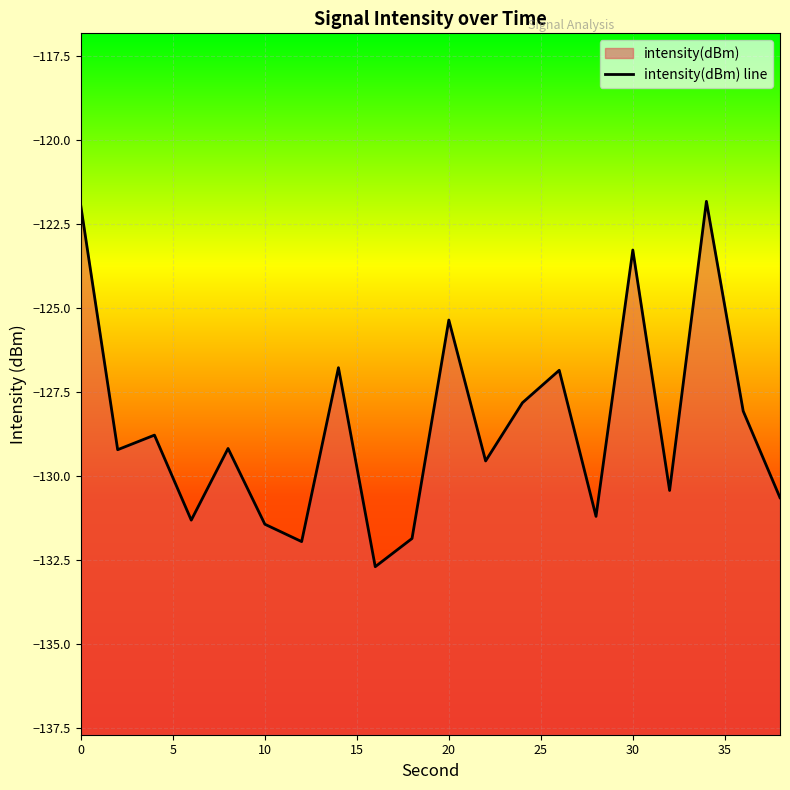

True or false: there are more than 2 points higher than both neighbors.

True